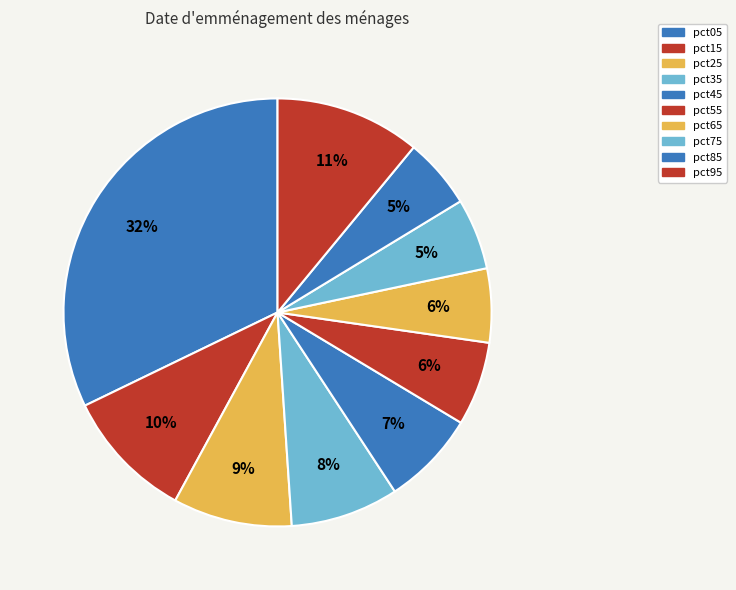

To the nearest percent, what portion does pct15 represent?

10%